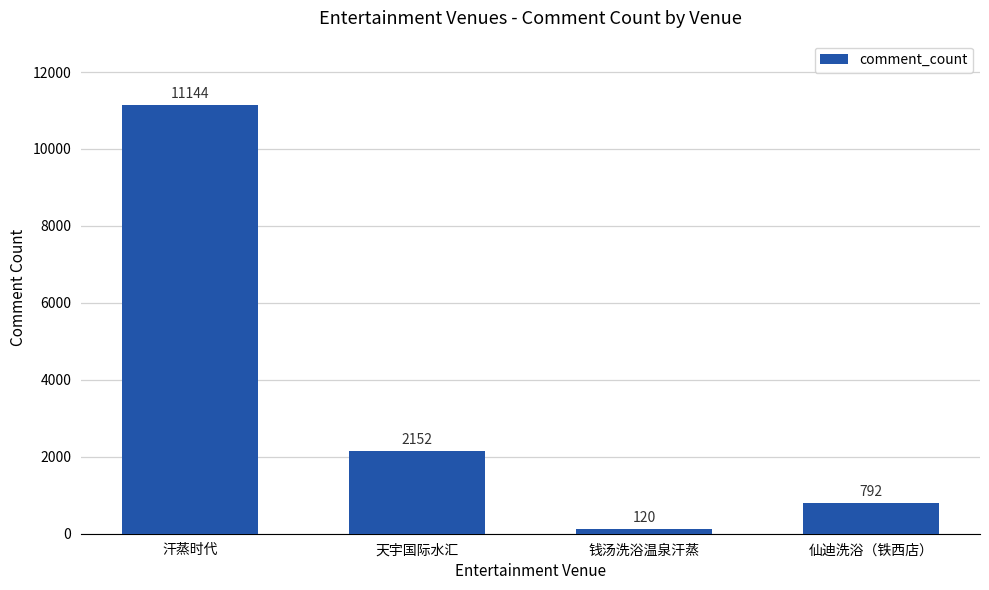

The chart shows a value of 1458 at 天宇国际水汇. True or false?

False